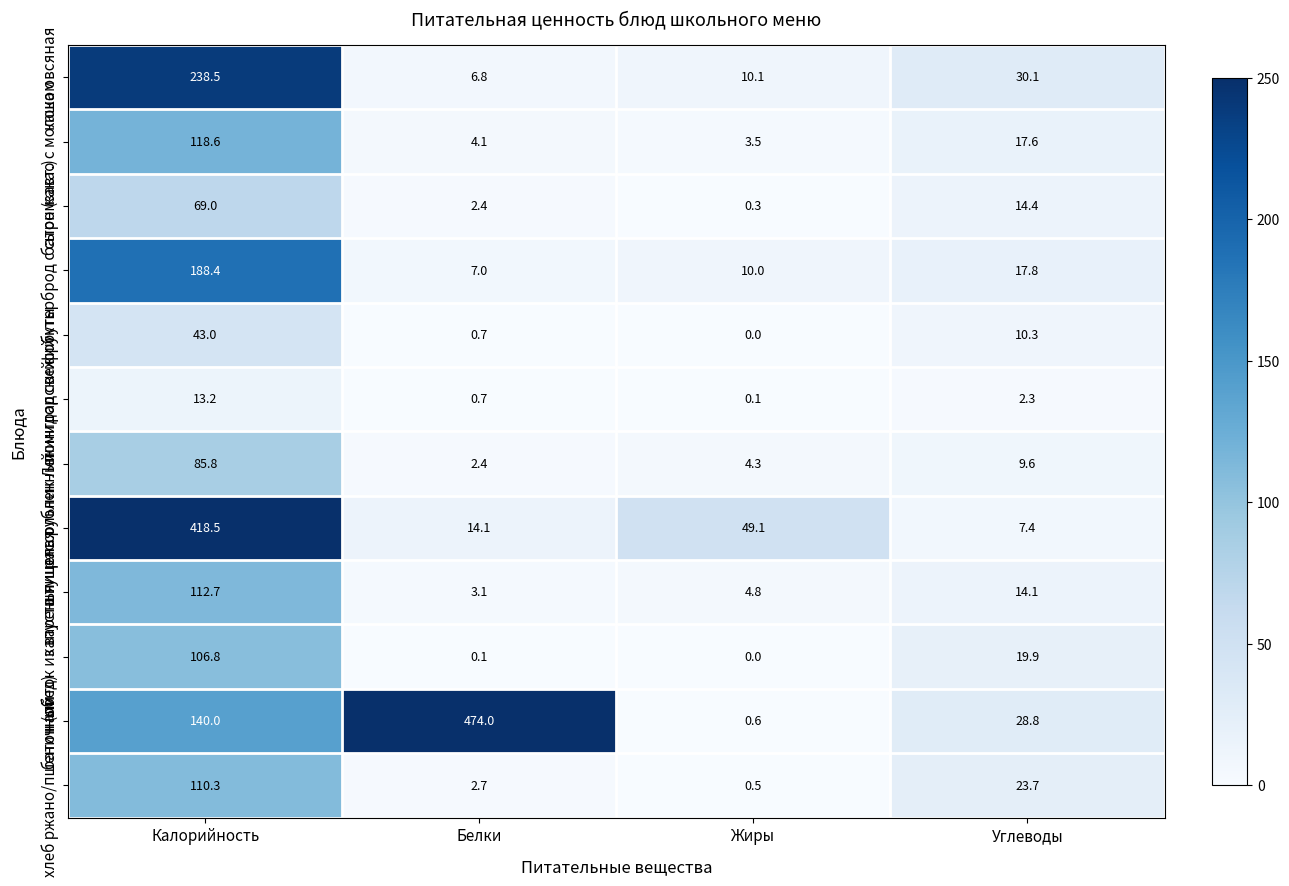

Where does the шницель рубленный series first go above 49?

Калорийность